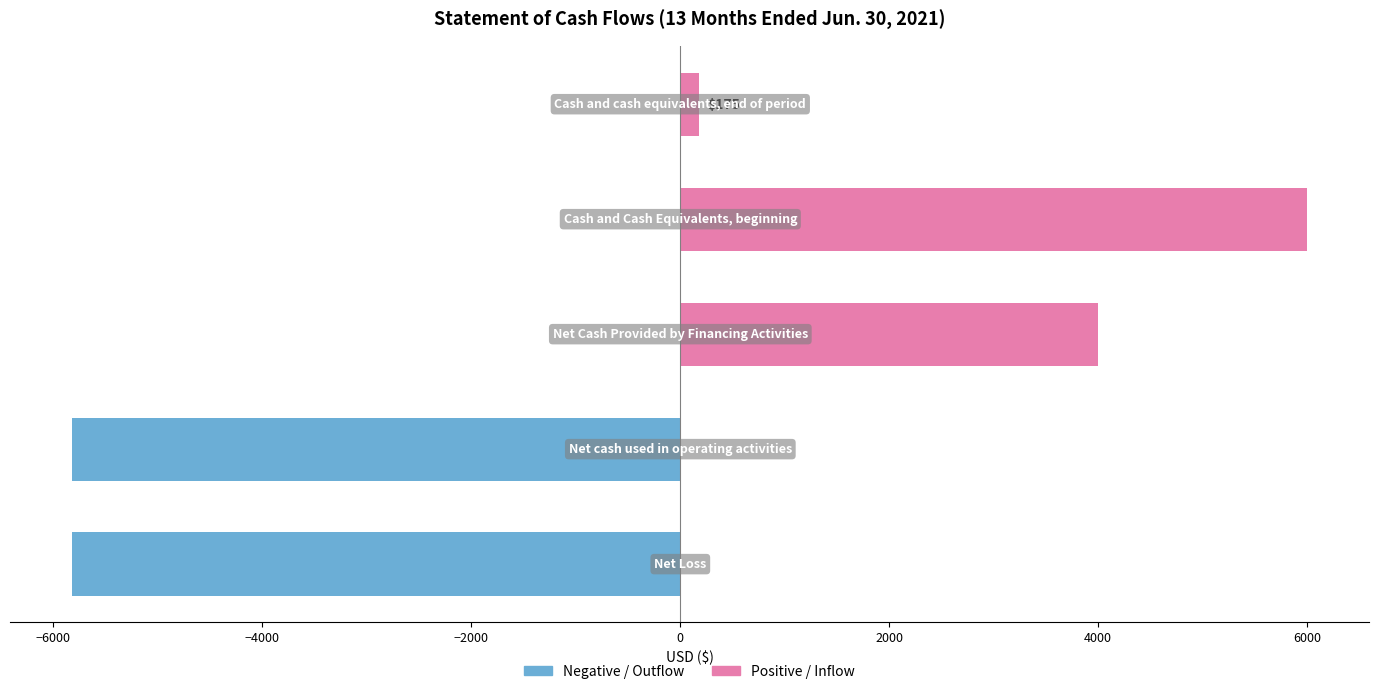

Reading bottom to top, transcribe all the data shown in this chart.

-5825	-5825	4000	6000	175